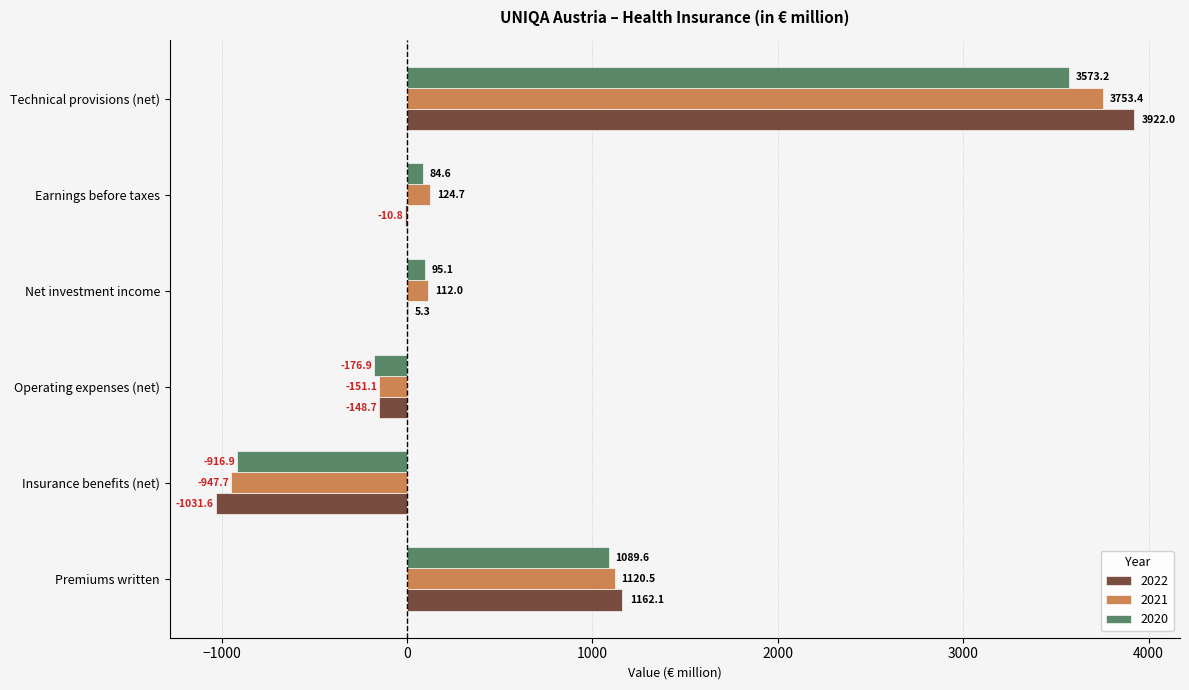

What is the approximate value of 2020 at Operating expenses (net)?

-176.9